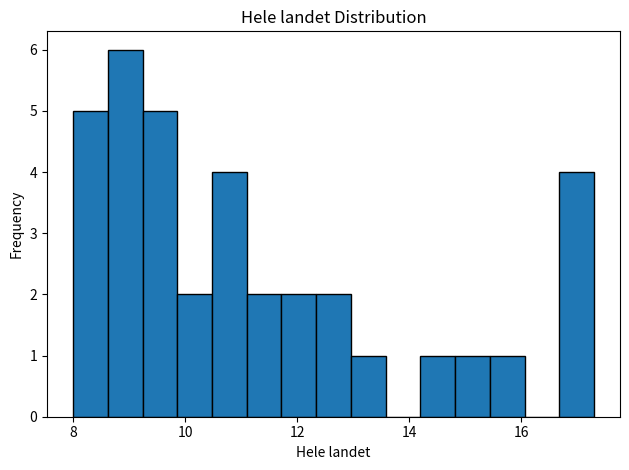

Read against the x-axis, roughly where is the centre of the tallest bar?

9.0